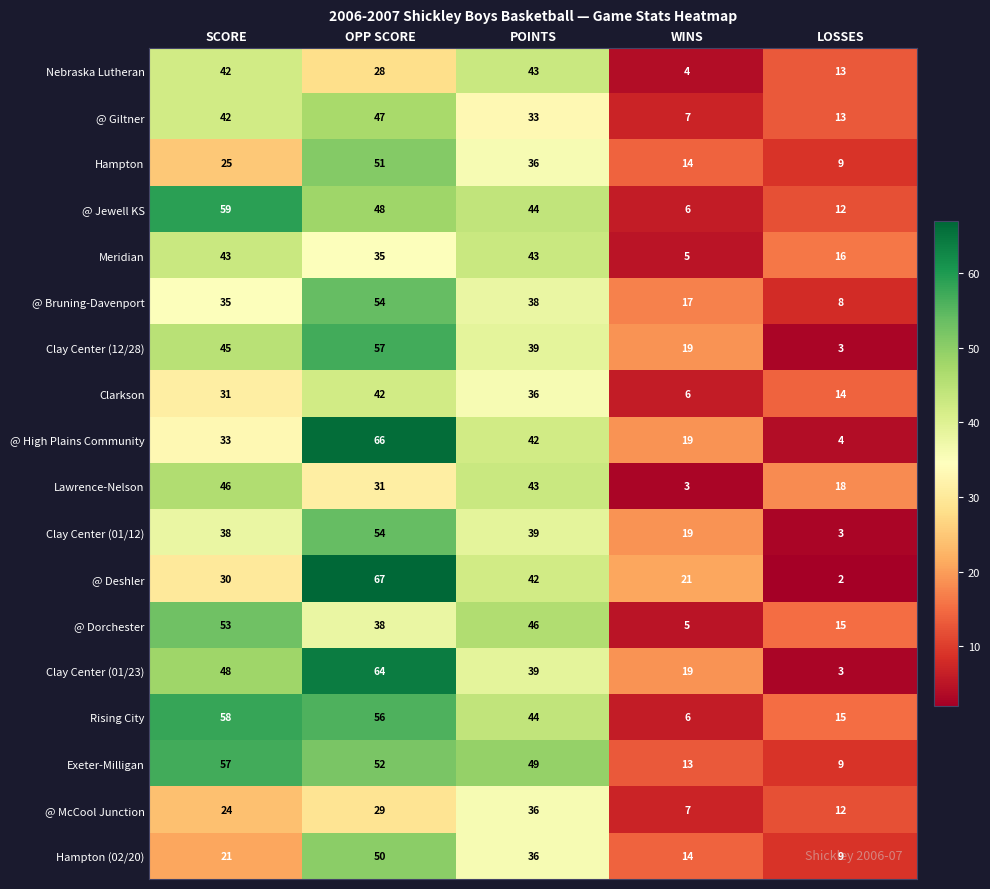

Count the number of categories in the chart.

5